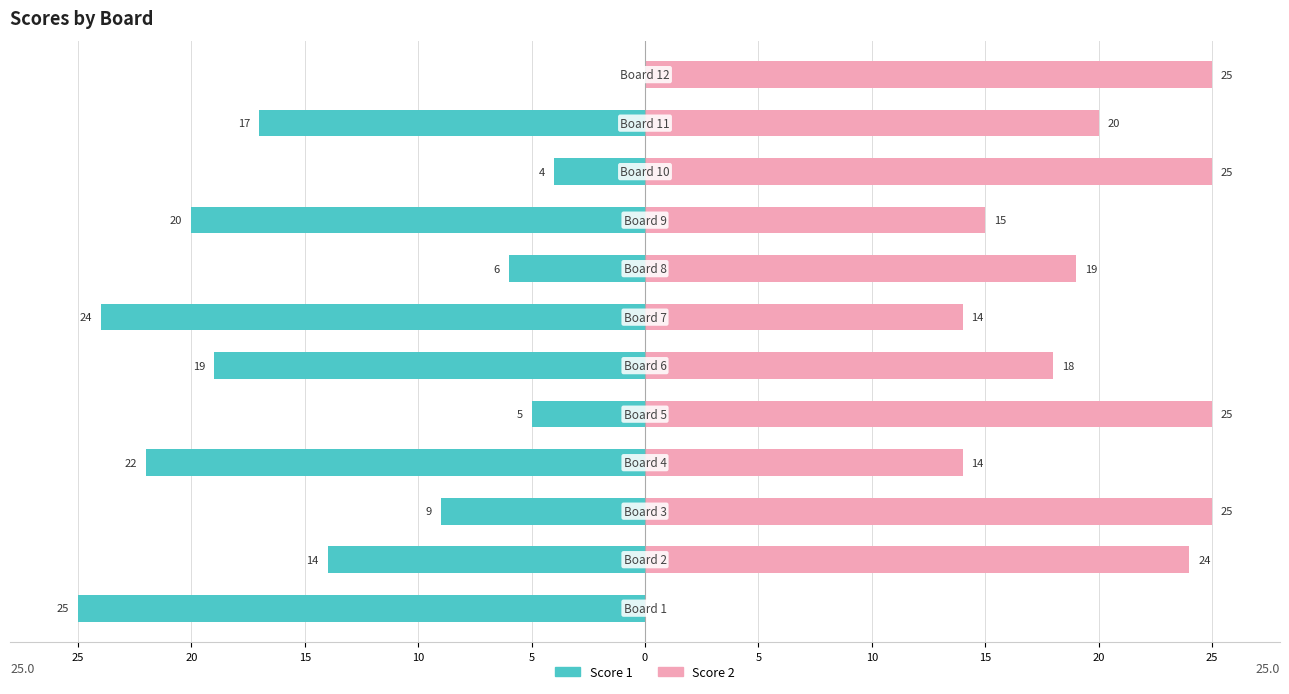

What is the difference between the maximum and minimum values in the Score 1 series?

25